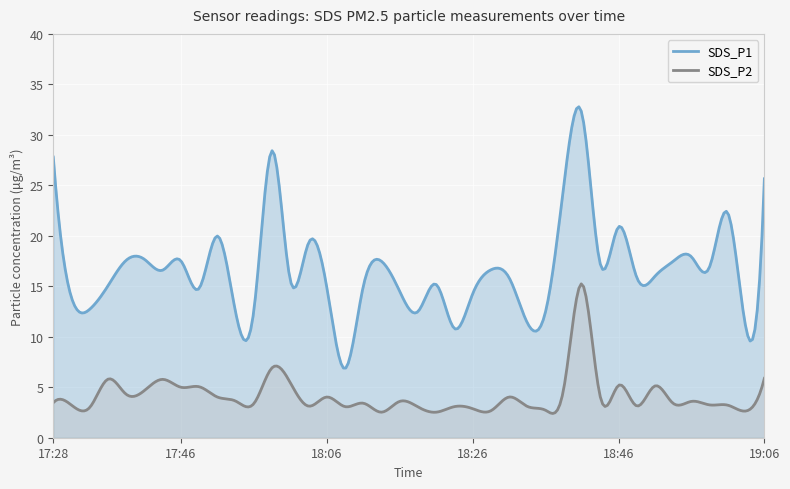

True or false: SDS_P1 and SDS_P2 cross at least once.

False